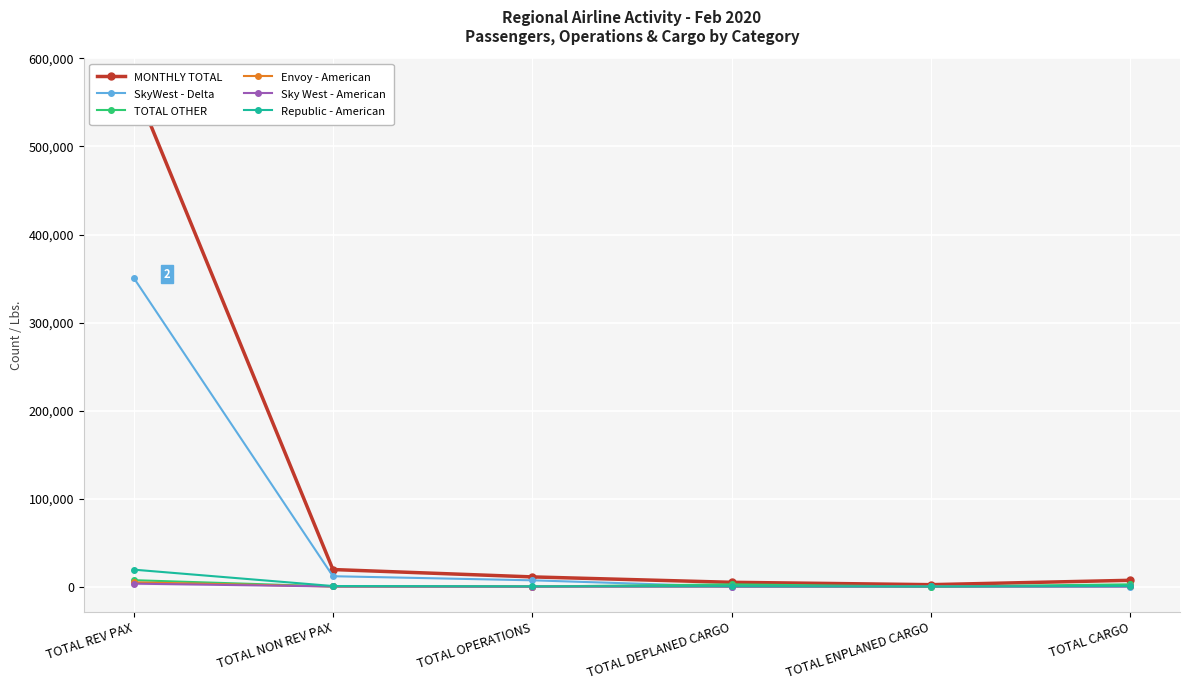

True or false: Envoy - American and SkyWest - Delta intersect in this chart.

True